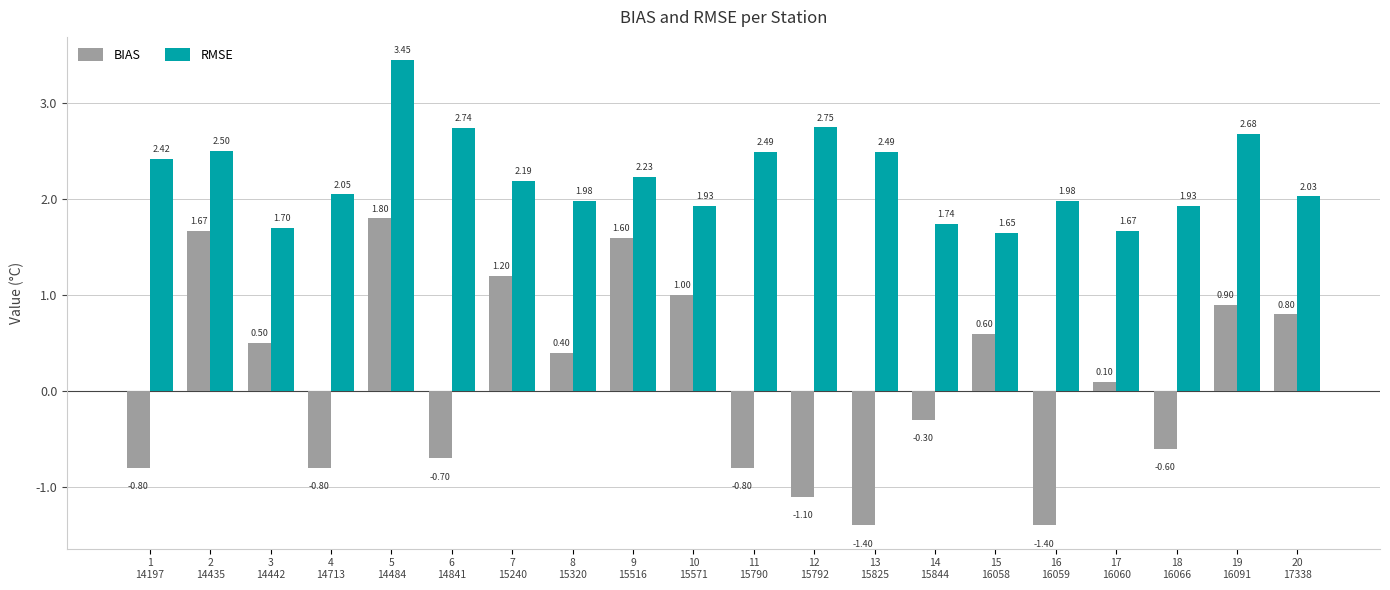

At how many categories does at least one series exceed 3?

1